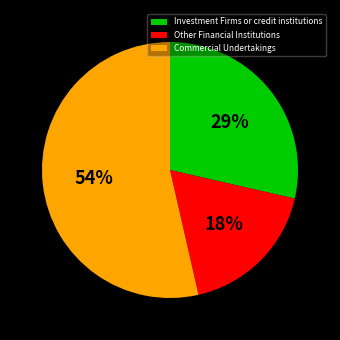

Is the sum of Other Financial Institutions and Investment Firms or credit institutions greater than half?

No